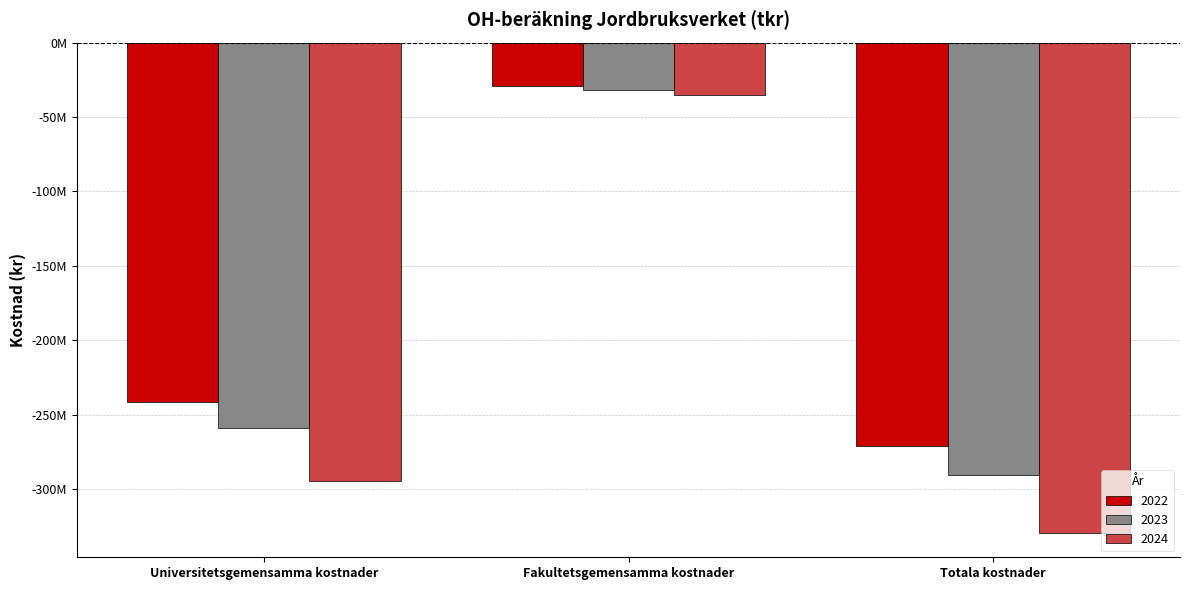

What is the value of the 2024 bar at the 2nd from the left?

-34912952.4